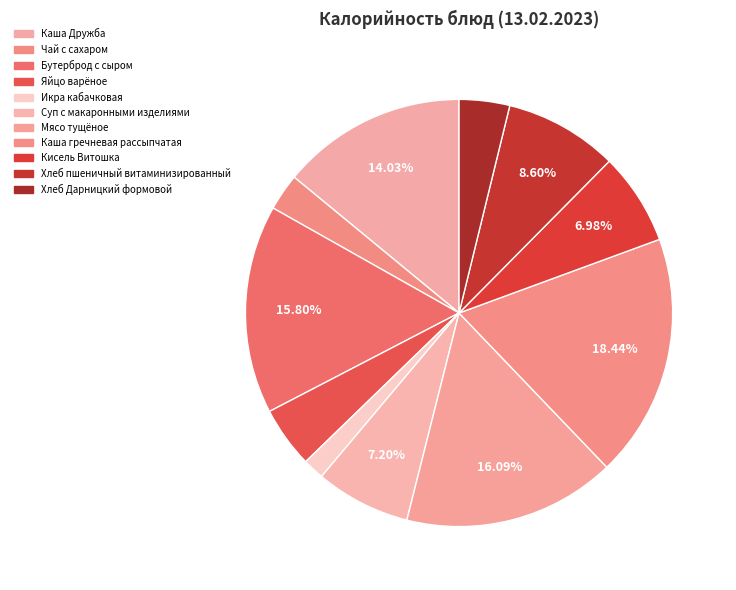

True or false: Каша гречневая рассыпчатая accounts for 18% of the total.

True